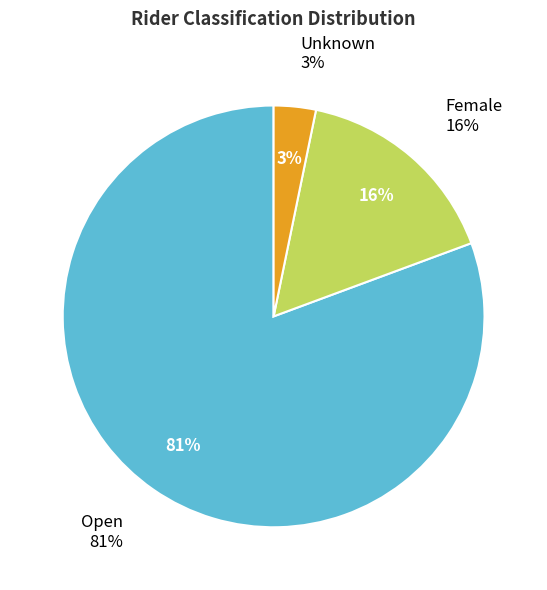

How many slices are in this pie chart?

3